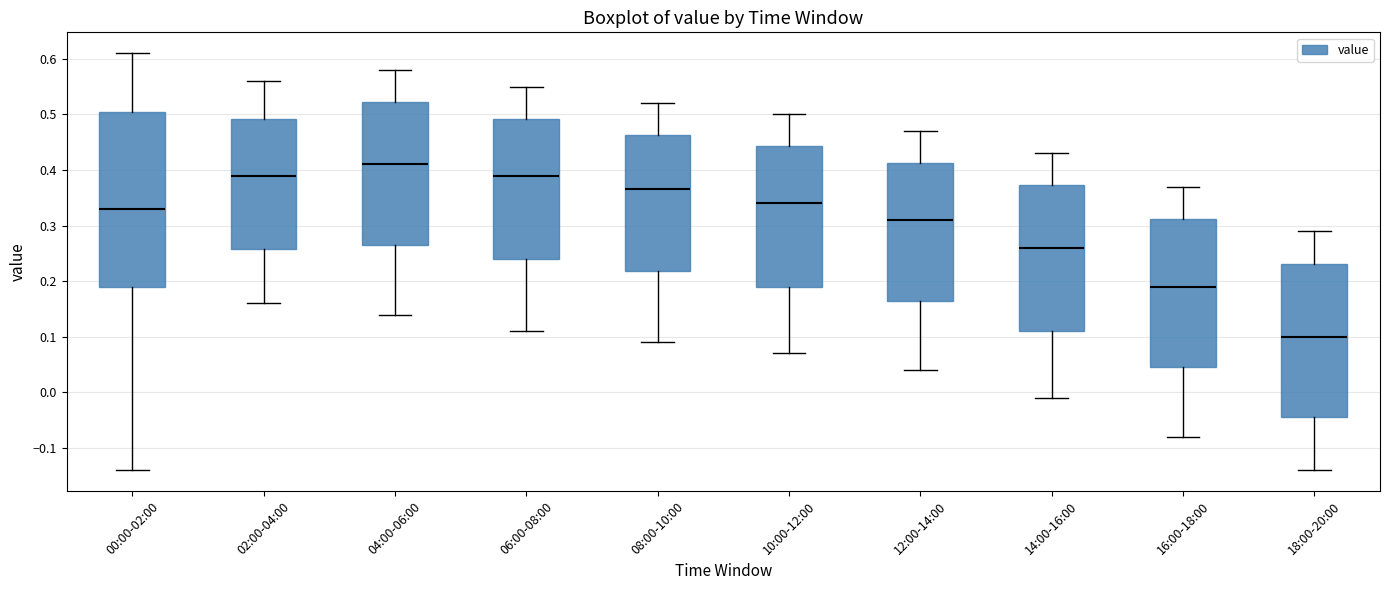

Reading left to right, read every box against the y-axis: the position of its median line, the range the box covers, and the ends of its whiskers. The values are not printed on the chart, so give them approximately, as read against the axis.

00:00-02:00: median 0.33, box 0.19 to 0.51, whiskers -0.14 to 0.61
02:00-04:00: median 0.39, box 0.26 to 0.49, whiskers 0.16 to 0.56
04:00-06:00: median 0.41, box 0.27 to 0.52, whiskers 0.14 to 0.58
06:00-08:00: median 0.39, box 0.24 to 0.49, whiskers 0.11 to 0.55
08:00-10:00: median 0.37, box 0.22 to 0.46, whiskers 0.09 to 0.52
10:00-12:00: median 0.34, box 0.19 to 0.44, whiskers 0.07 to 0.50
12:00-14:00: median 0.31, box 0.17 to 0.41, whiskers 0.04 to 0.47
14:00-16:00: median 0.26, box 0.11 to 0.37, whiskers -0.01 to 0.43
16:00-18:00: median 0.19, box 0.05 to 0.31, whiskers -0.08 to 0.37
18:00-20:00: median 0.10, box -0.04 to 0.23, whiskers -0.14 to 0.29